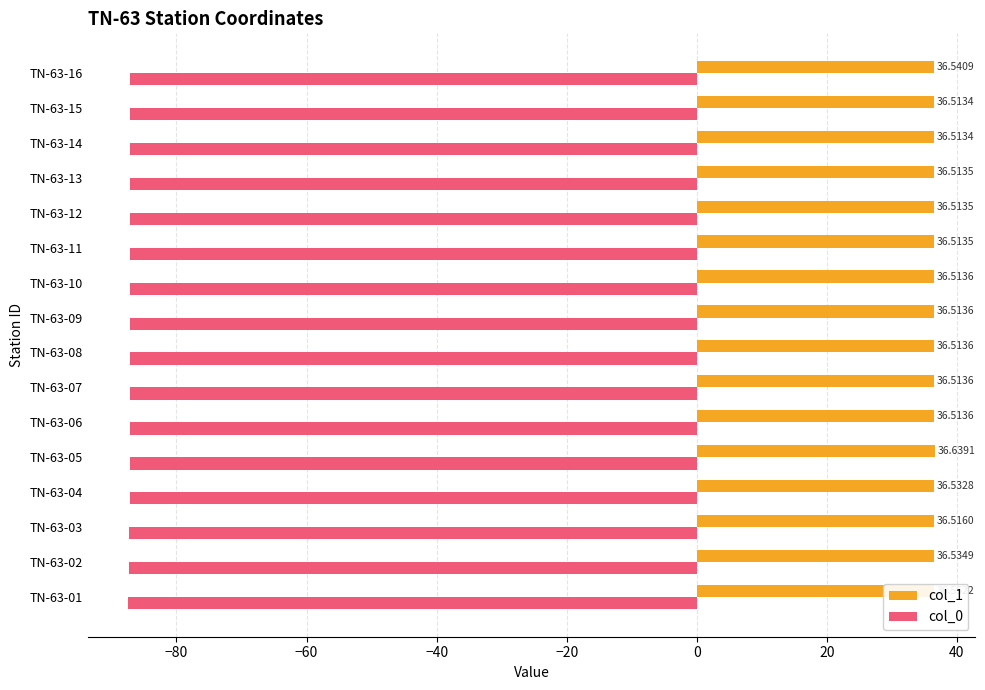

Rank the series by their average value, from highest to lowest.

col_1, col_0